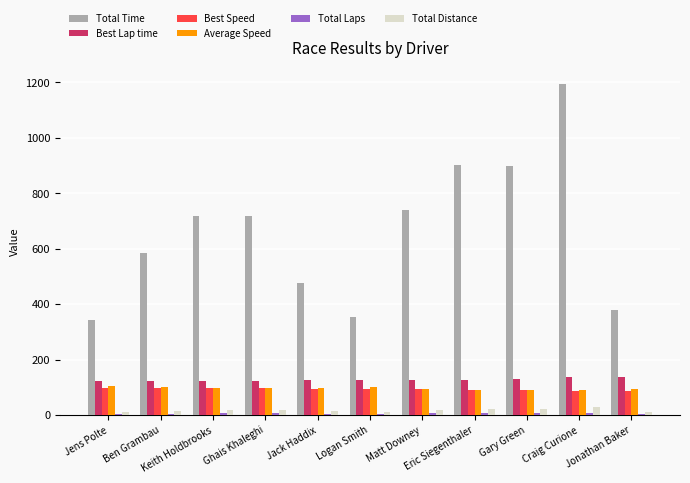

How many values in the Average Speed series exceed 98?

6